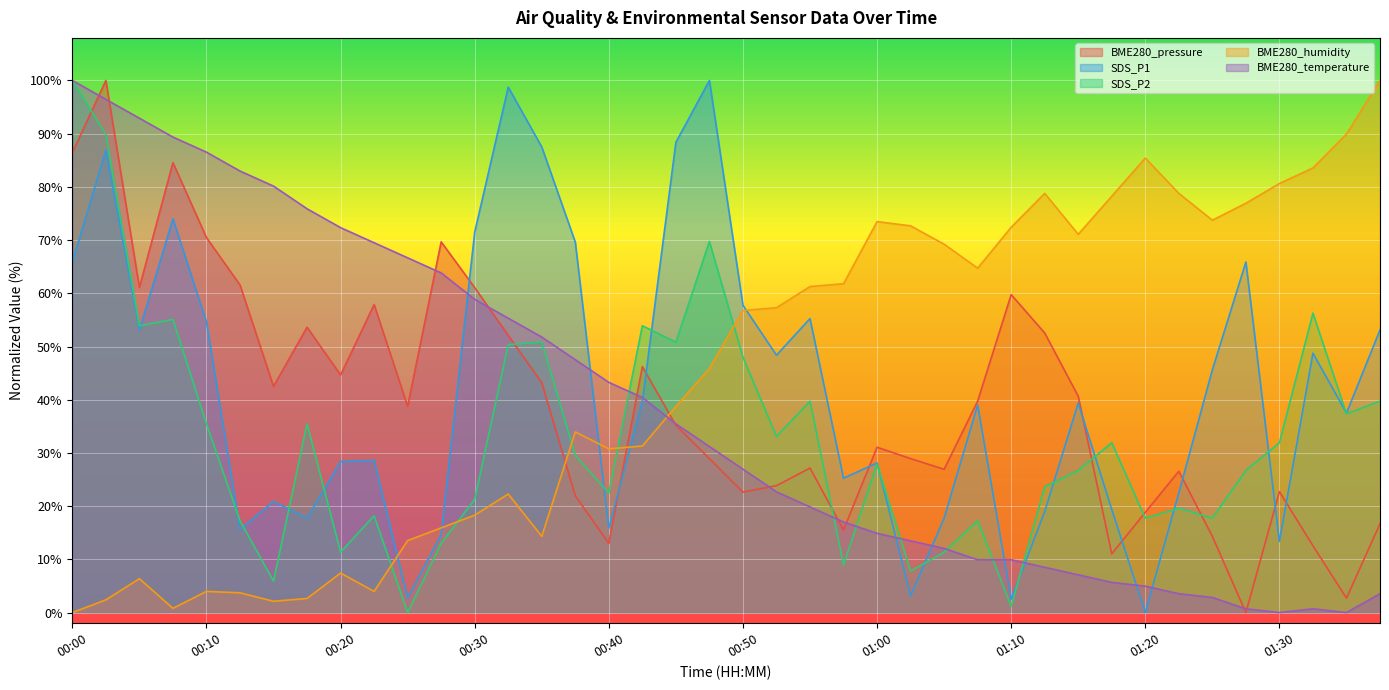

Which category has the lowest value in the BME280_humidity series?

00:00